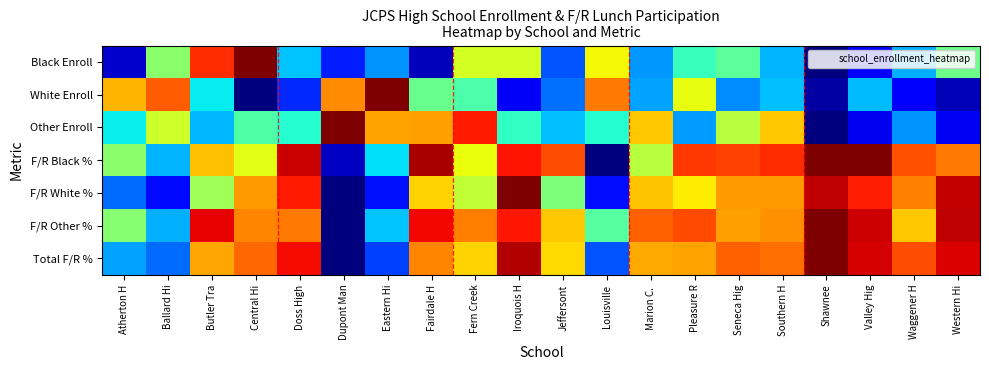

At Marion C., list the series in order from largest to smallest.

F/R Other %, Total F/R %, F/R White %, Other Enroll, F/R Black %, White Enroll, Black Enroll